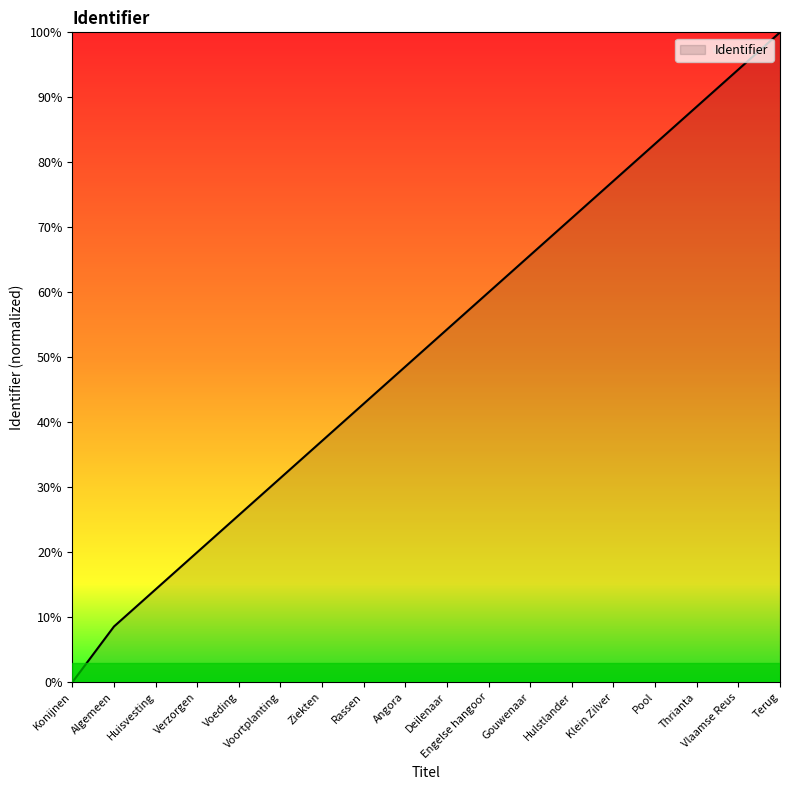

Approximately how many times larger is the value at Verzorgen compared to Pool?

0.2